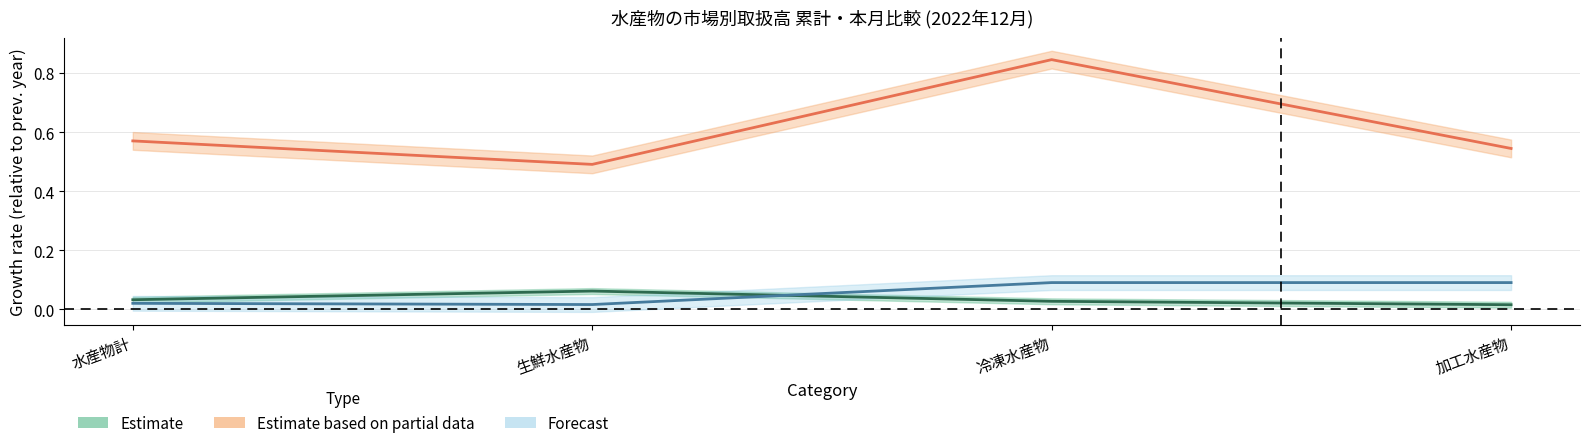

Does the chart have visible grid lines?

Yes